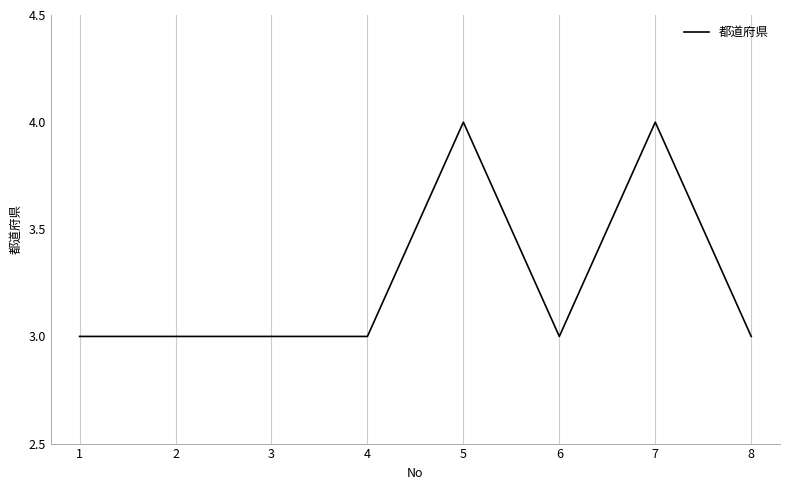

The value at 3 is 5. True or false?

False